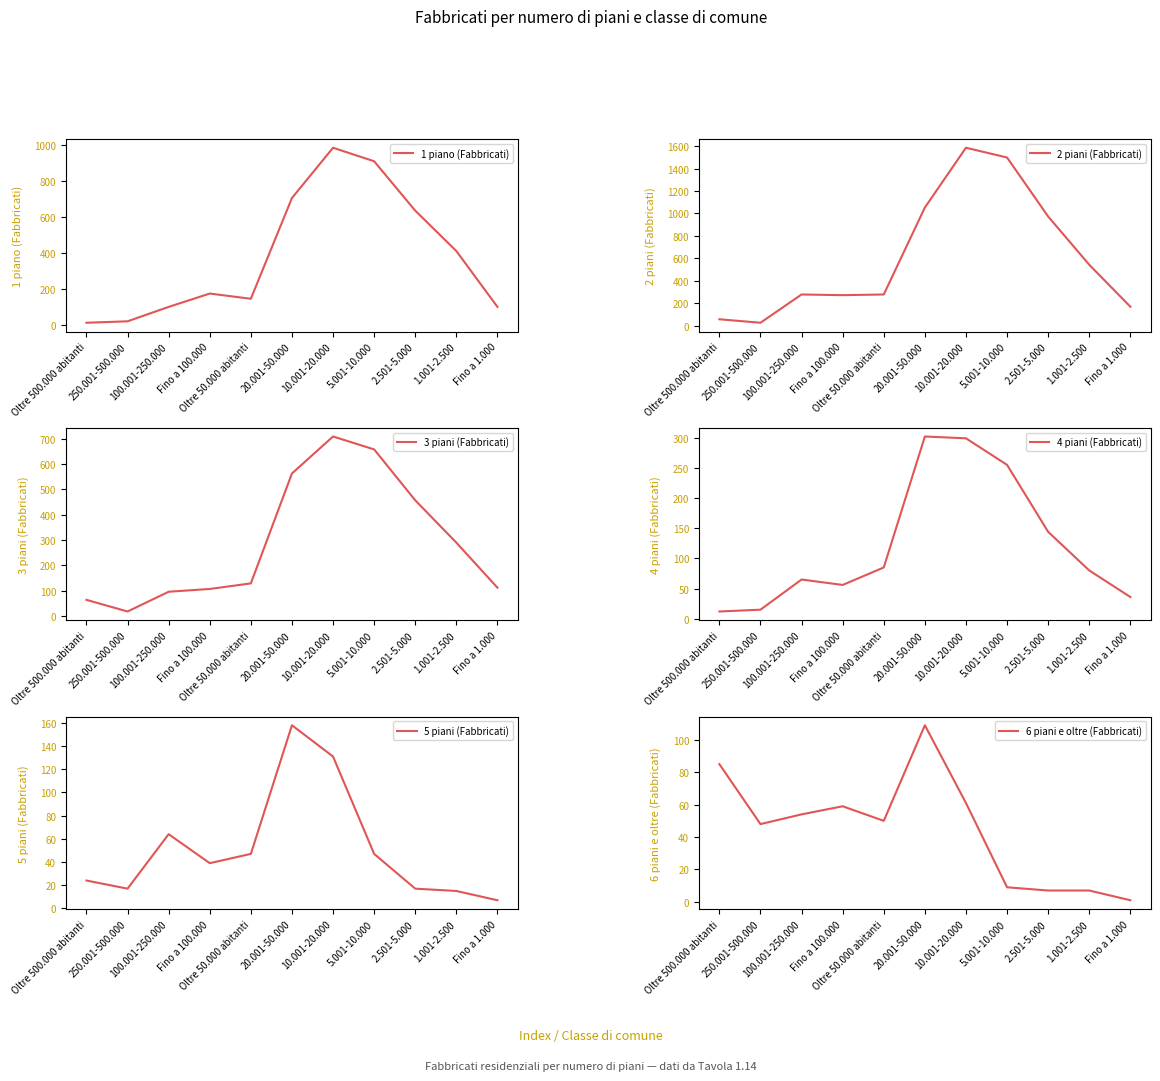

True or false: 4 piani (Fabbricati) and 3 piani (Fabbricati) intersect in this chart.

False